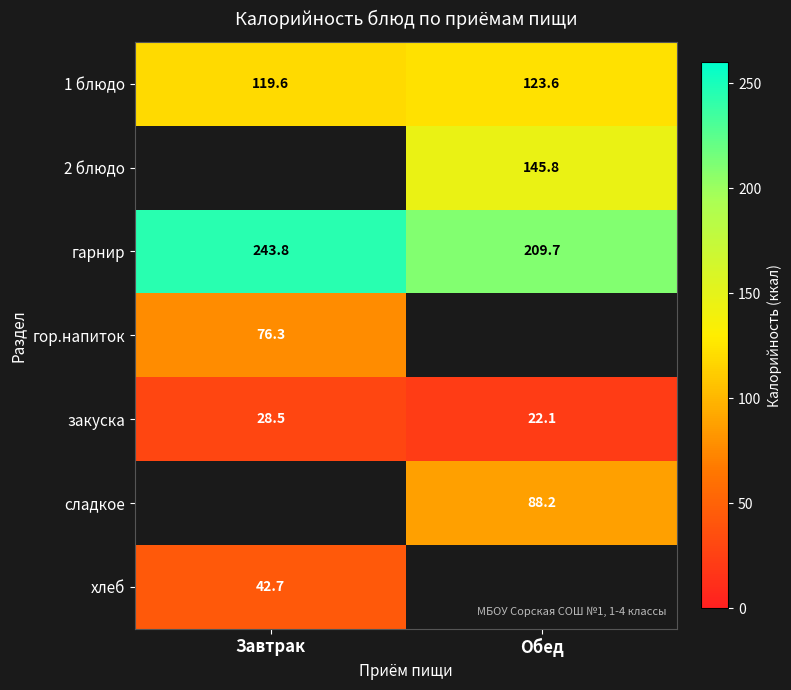

At which label does 1 блюдо reach its peak?

Обед